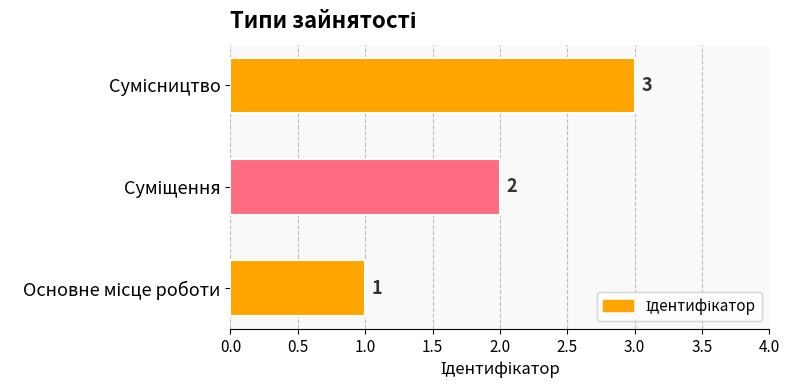

What is the sum of all values?

6